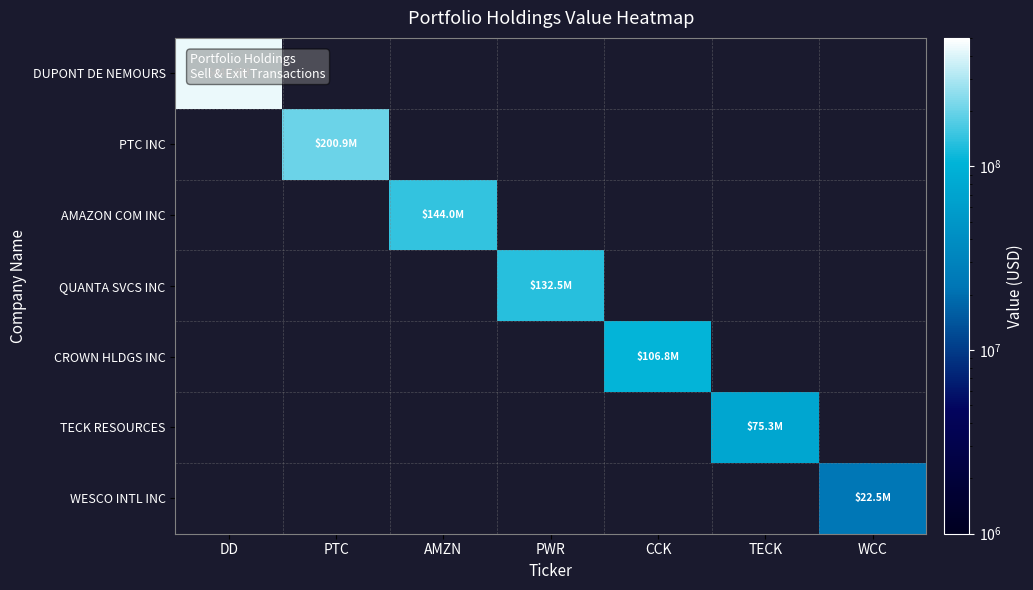

Reading left to right, list all the values displayed in this chart.

DUPONT DE NEMOURS: DD=440947750	PTC=0	AMZN=0	PWR=0	CCK=0	TECK=0	WCC=0
PTC INC: DD=0	PTC=200946960	AMZN=0	PWR=0	CCK=0	TECK=0	WCC=0
AMAZON COM INC: DD=0	PTC=0	AMZN=143976000	PWR=0	CCK=0	TECK=0	WCC=0
QUANTA SVCS INC: DD=0	PTC=0	AMZN=0	PWR=132525000	CCK=0	TECK=0	WCC=0
CROWN HLDGS INC: DD=0	PTC=0	AMZN=0	PWR=0	CCK=106815782	TECK=0	WCC=0
TECK RESOURCES: DD=0	PTC=0	AMZN=0	PWR=0	CCK=0	TECK=75261800	WCC=0
WESCO INTL INC: DD=0	PTC=0	AMZN=0	PWR=0	CCK=0	TECK=0	WCC=22548520